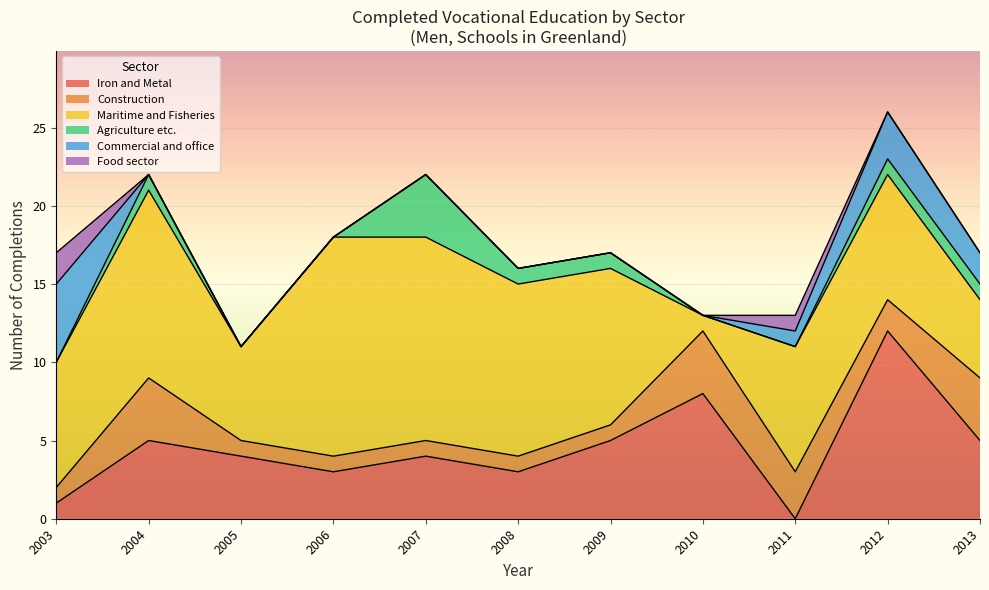

Is it true that Maritime and Fisheries equals 2 at 2003?

False